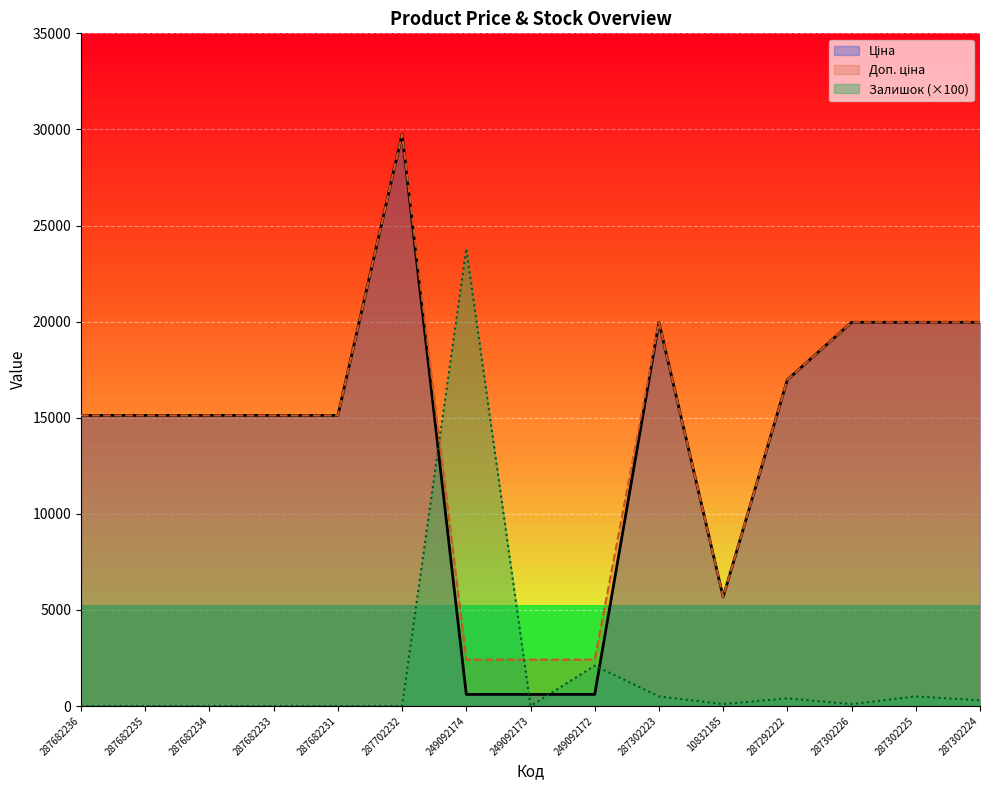

Does the chart display data point markers on the line(s)?

No